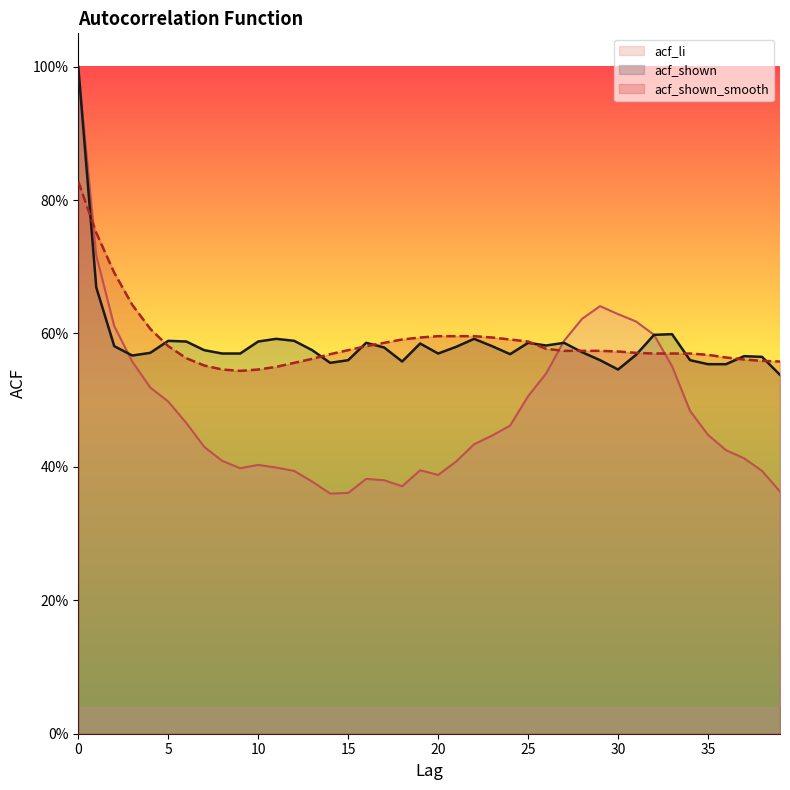

True or false: acf_li has a value of 0.6 at 31.

True